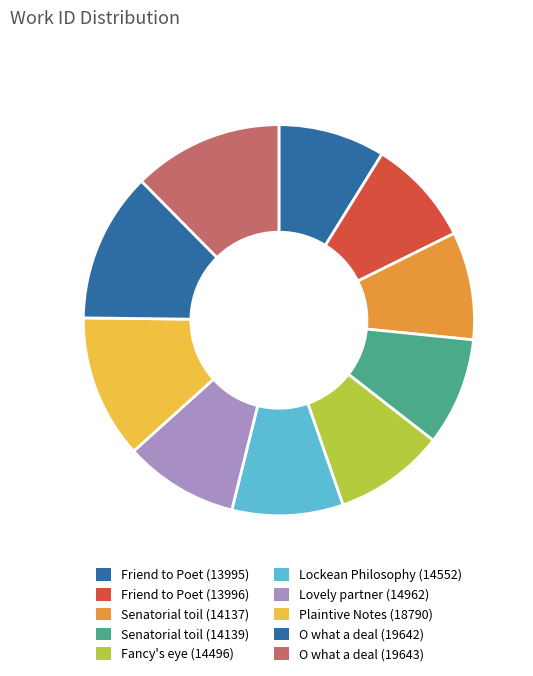

Between Fancy's eye (14496) and Senatorial toil (14139), which is larger?

Fancy's eye (14496)